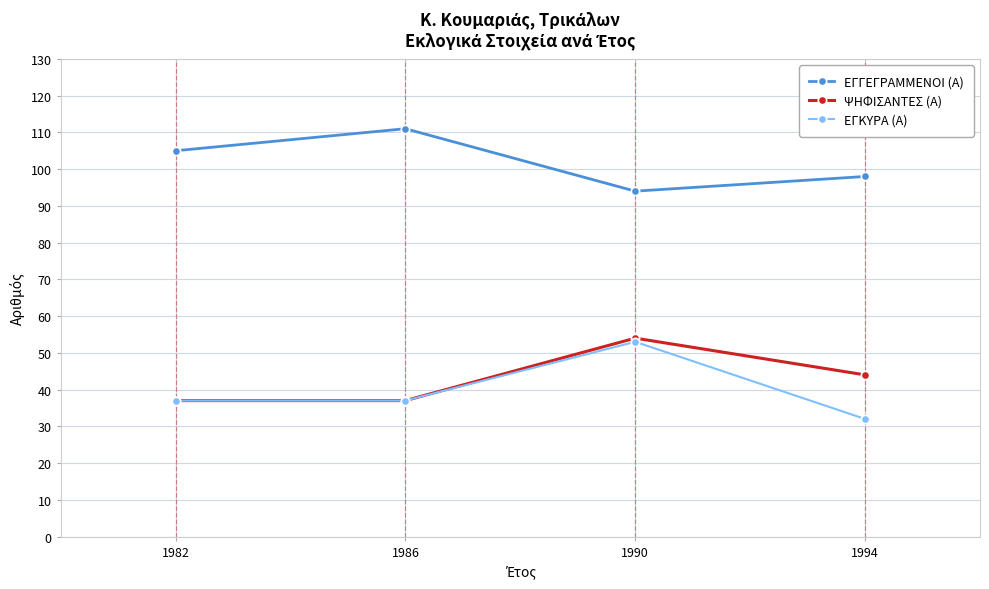

Reading right to left, transcribe all the data shown in this chart.

ΕΓΓΕΓΡΑΜΜΕΝΟΙ (Α): 98	94	111	105
ΨΗΦΙΣΑΝΤΕΣ (Α): 44	54	37	37
ΕΓΚΥΡΑ (Α): 32	53	37	37